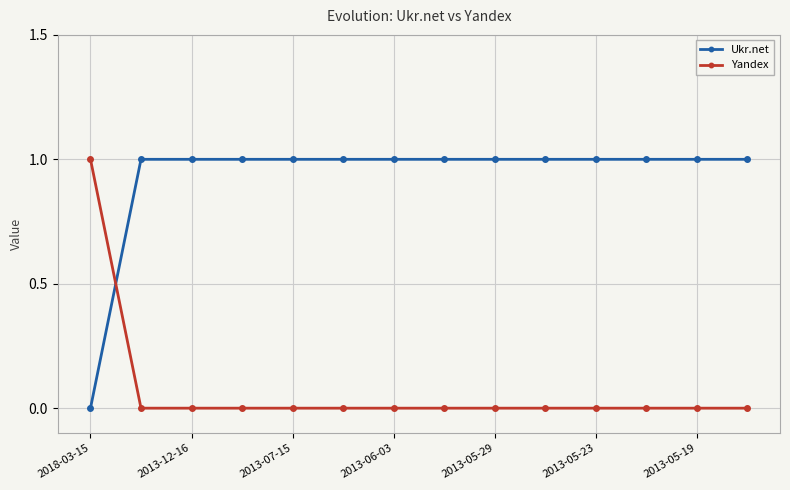

Rank the series by their average value, from lowest to highest.

Yandex, Ukr.net